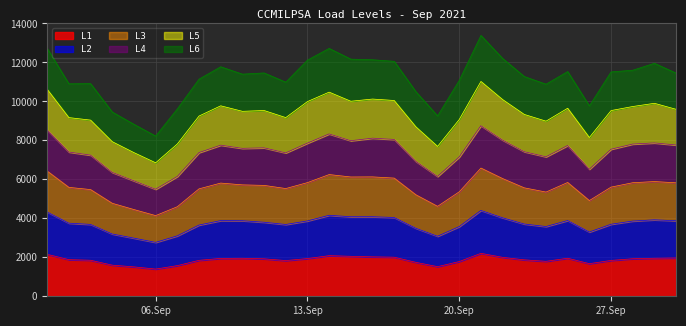

True or false: L1 and L3 intersect in this chart.

False